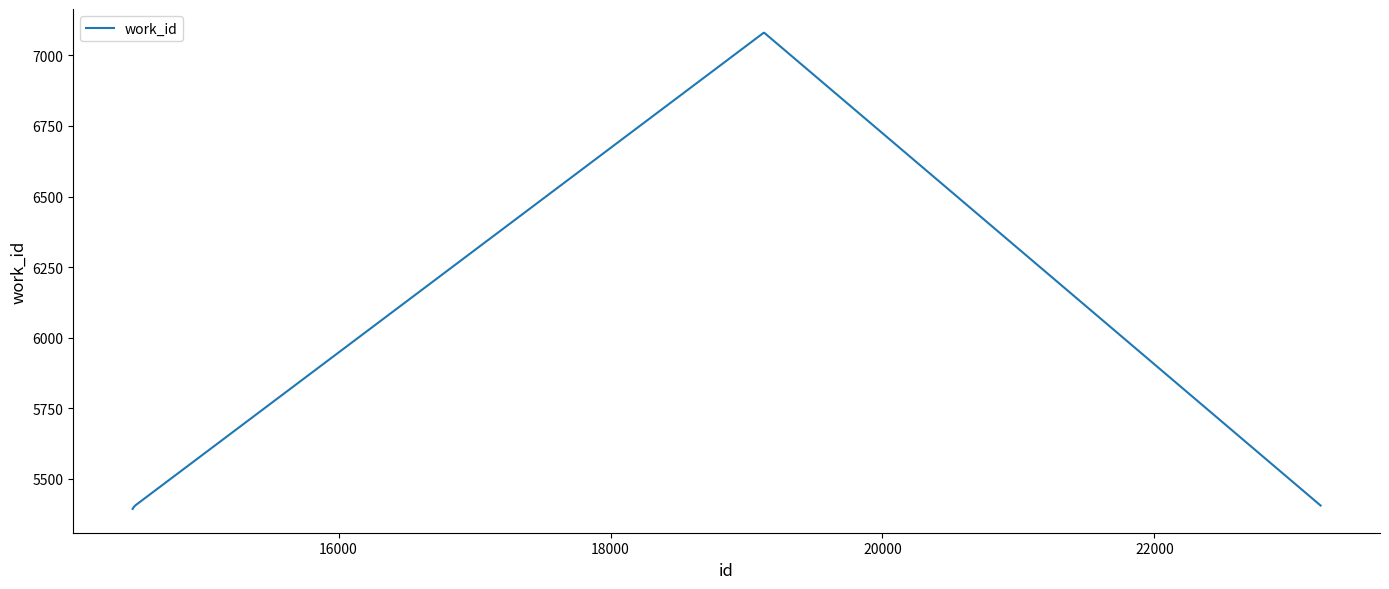

What is the average value?

6030